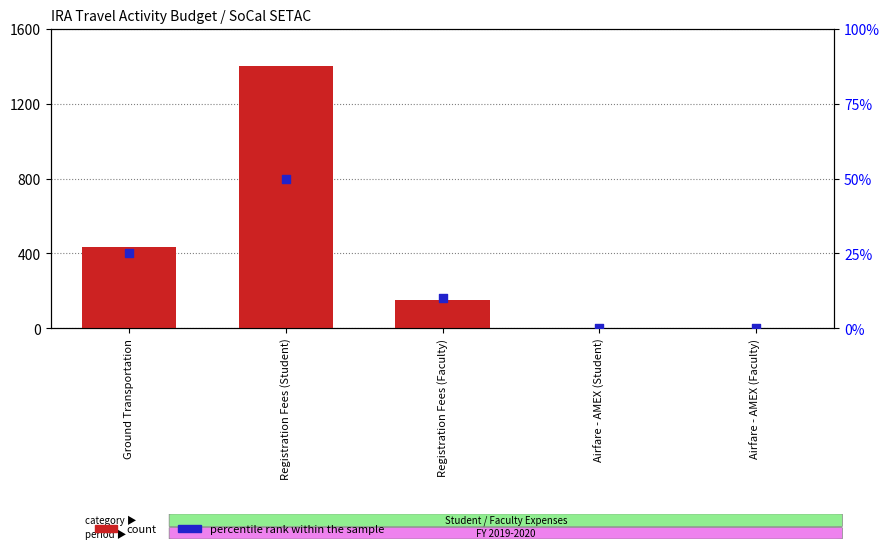

At how many categories does at least one series exceed 1386?

1